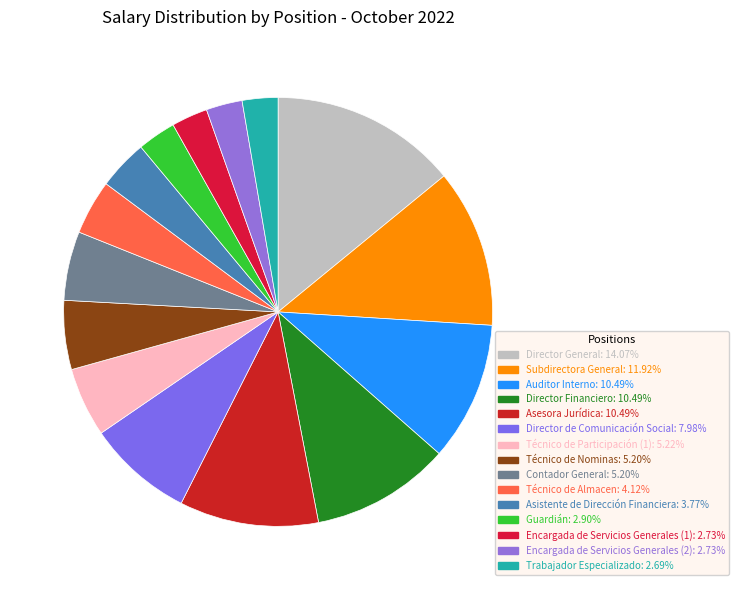

To the nearest percent, what percentage of the pie is Asistente de Dirección Financiera?

4%